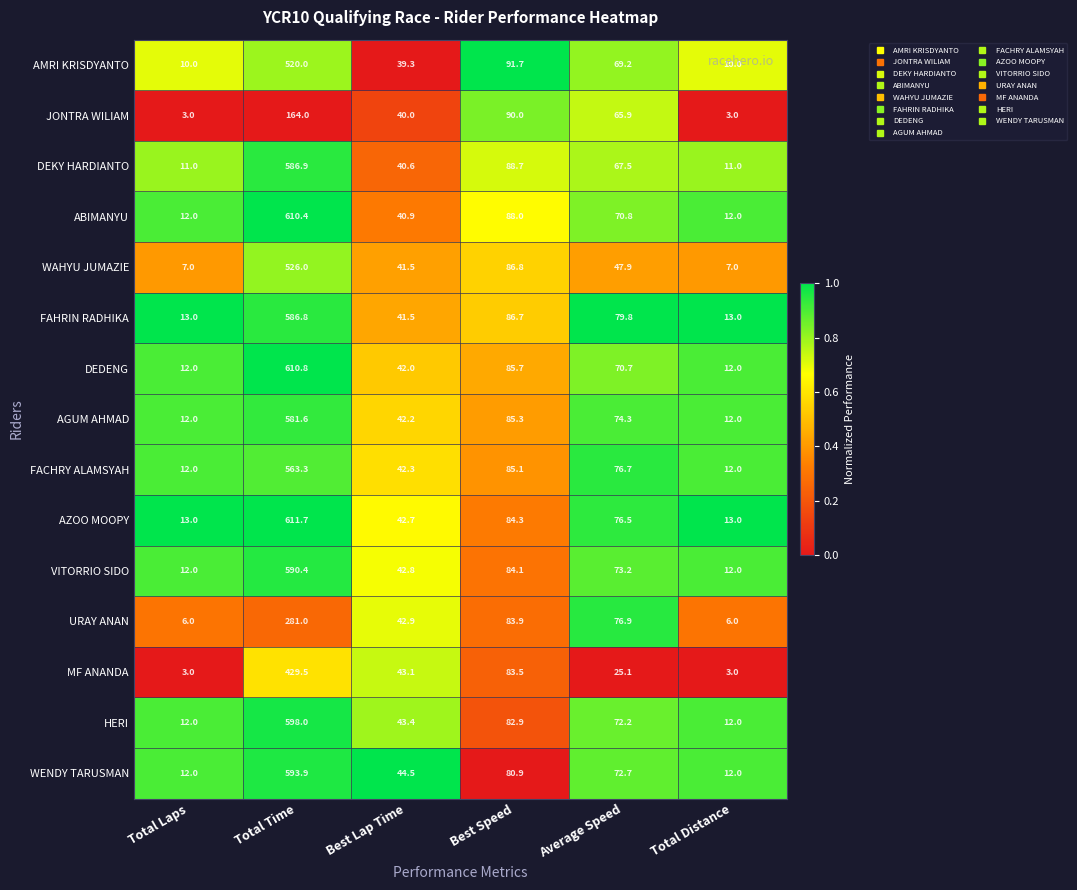

List the series in order of their peak value, highest first.

AZOO MOOPY, DEDENG, ABIMANYU, HERI, WENDY TARUSMAN, VITORRIO SIDO, DEKY HARDIANTO, FAHRIN RADHIKA, AGUM AHMAD, FACHRY ALAMSYAH, WAHYU JUMAZIE, AMRI KRISDYANTO, MF ANANDA, URAY ANAN, JONTRA WILIAM